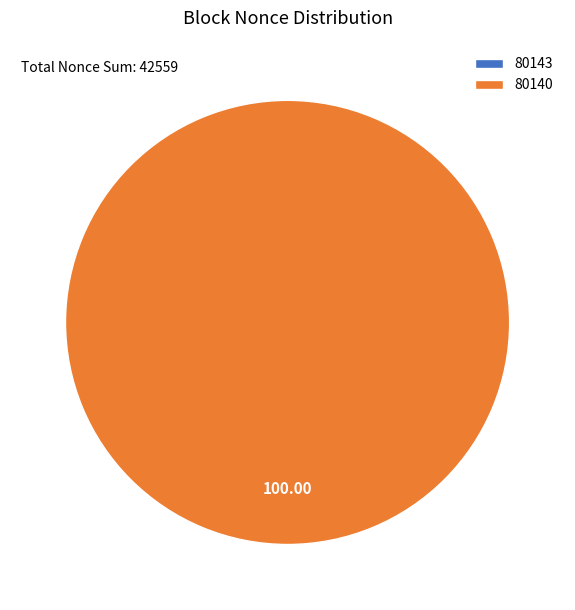

To the nearest percent, what is the combined percentage of 80140 and 80143?

100%